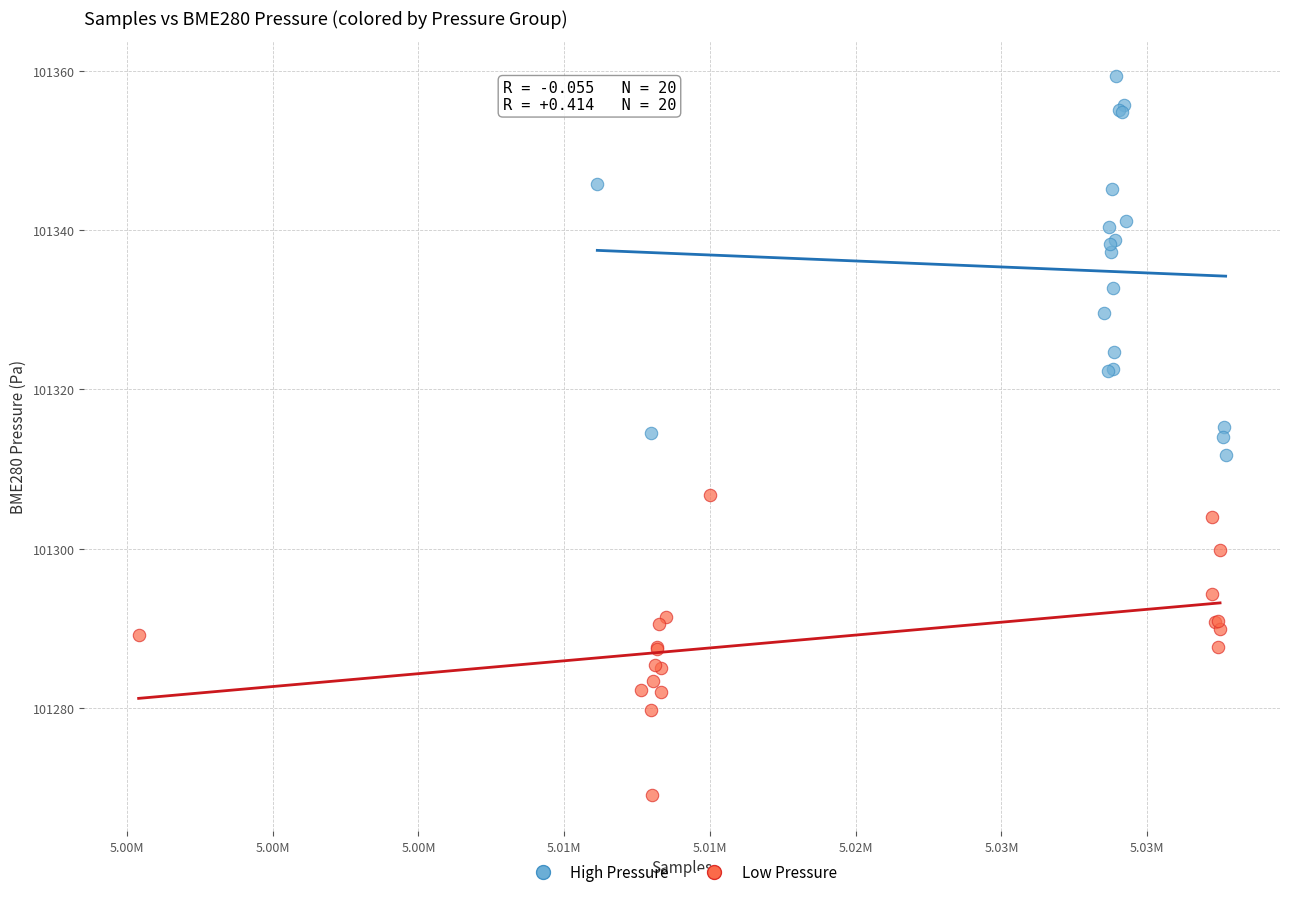

Which series reaches the maximum Y coordinate?

High Pressure